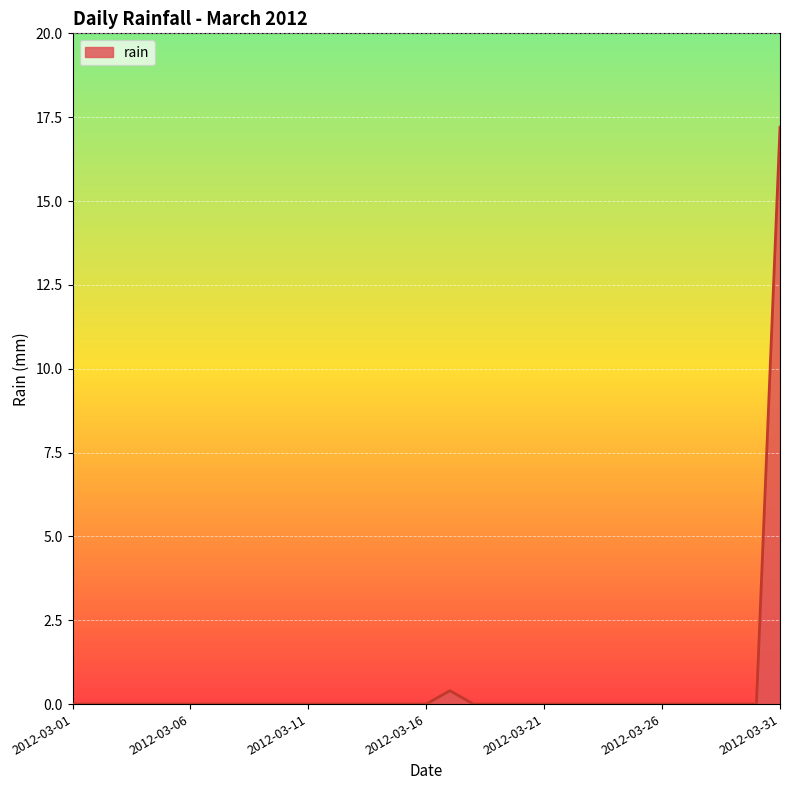

What is the greatest value displayed?

17.2